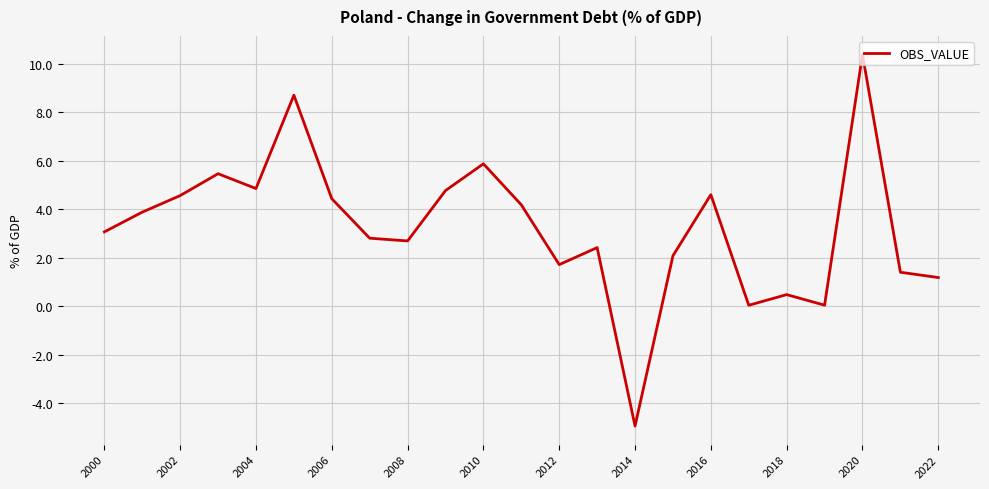

What is the minimum value shown in the chart?

-4.9